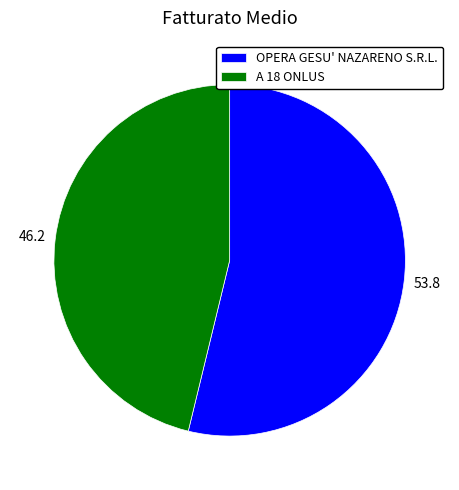

Is the sum of A 18 ONLUS and OPERA GESU' NAZARENO S.R.L. greater than half?

Yes